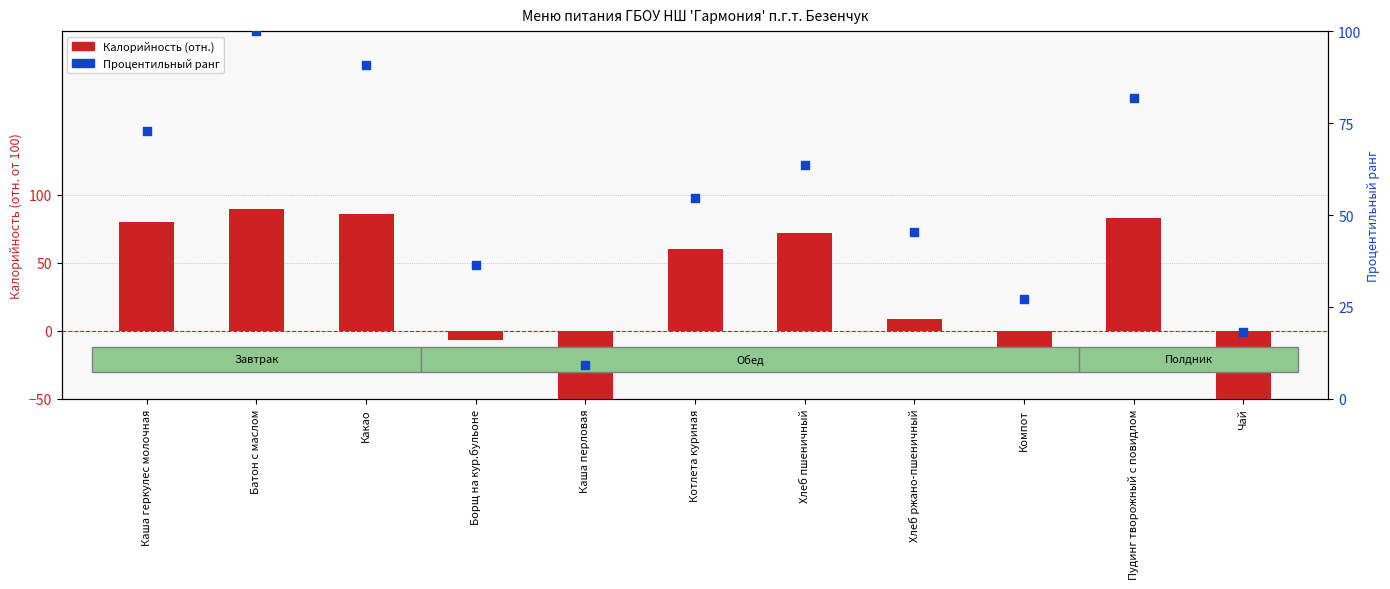

What is the total value across all series at Компот?

8.3